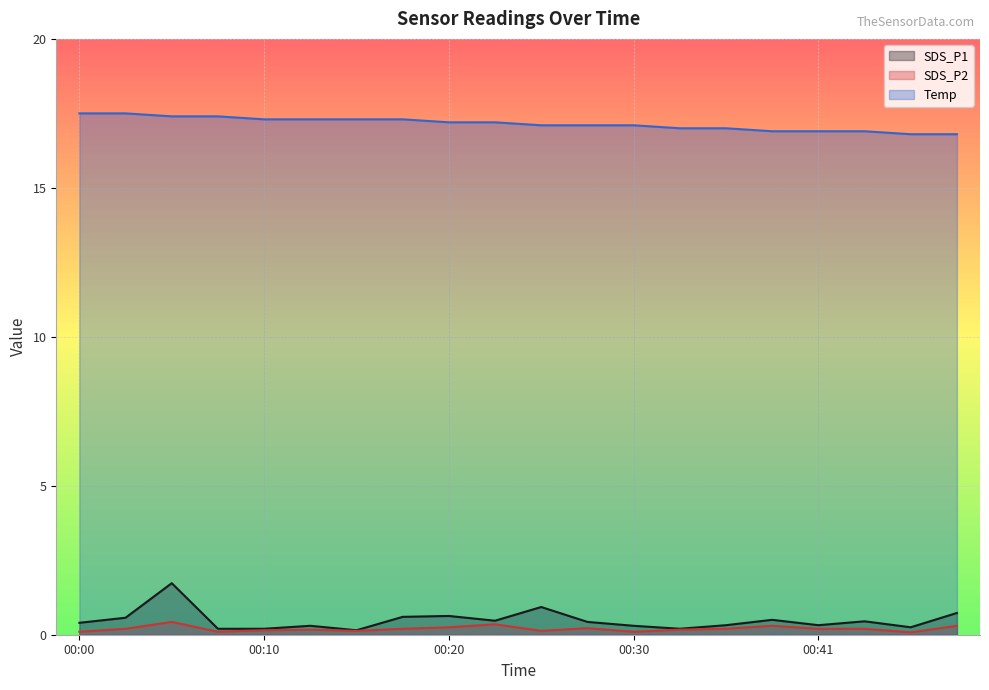

How many lines are shown in the chart?

3